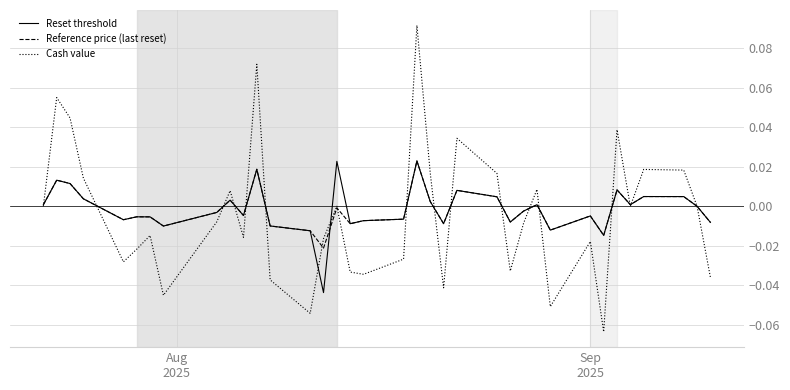

What are all the series names shown in the legend?

Reset threshold, Reference price (last reset), Cash value